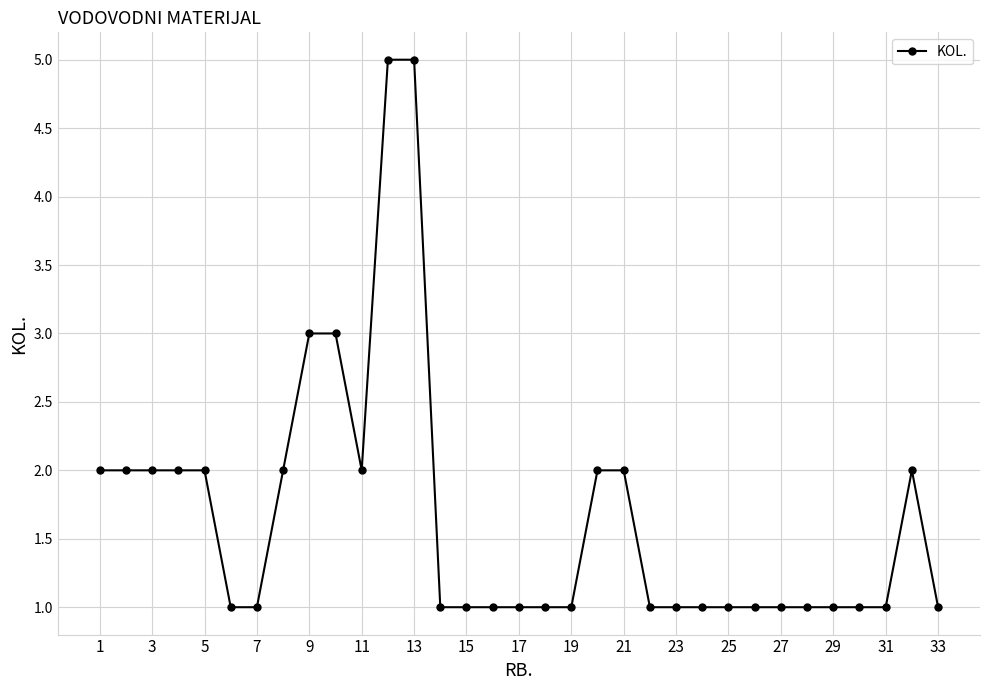

What is the value of the 18th point from the left?

1